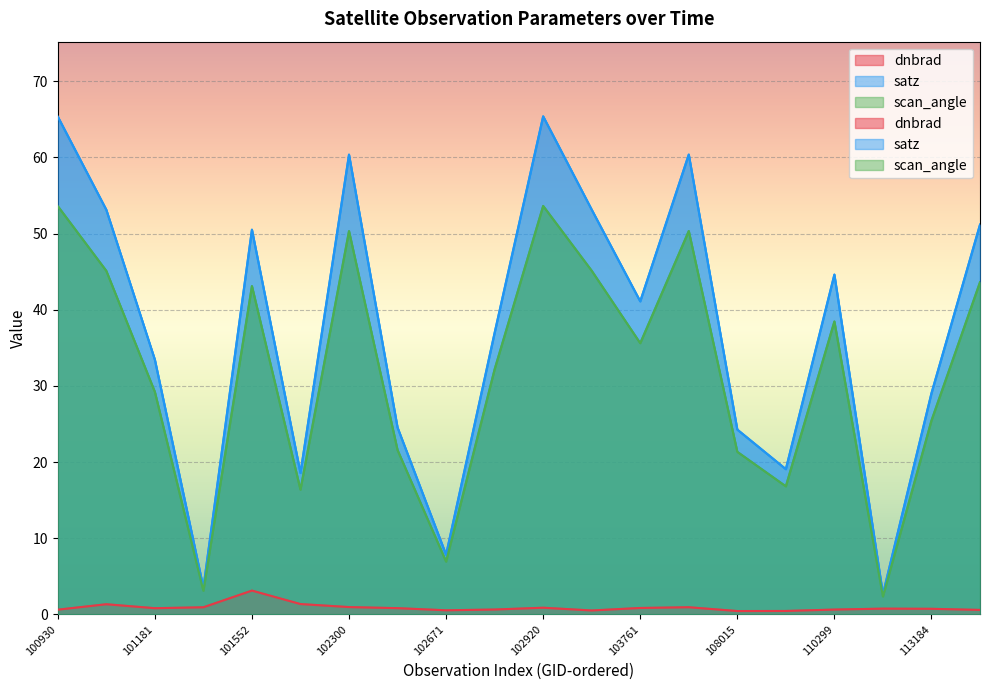

Which series has the largest total across all categories?

satz